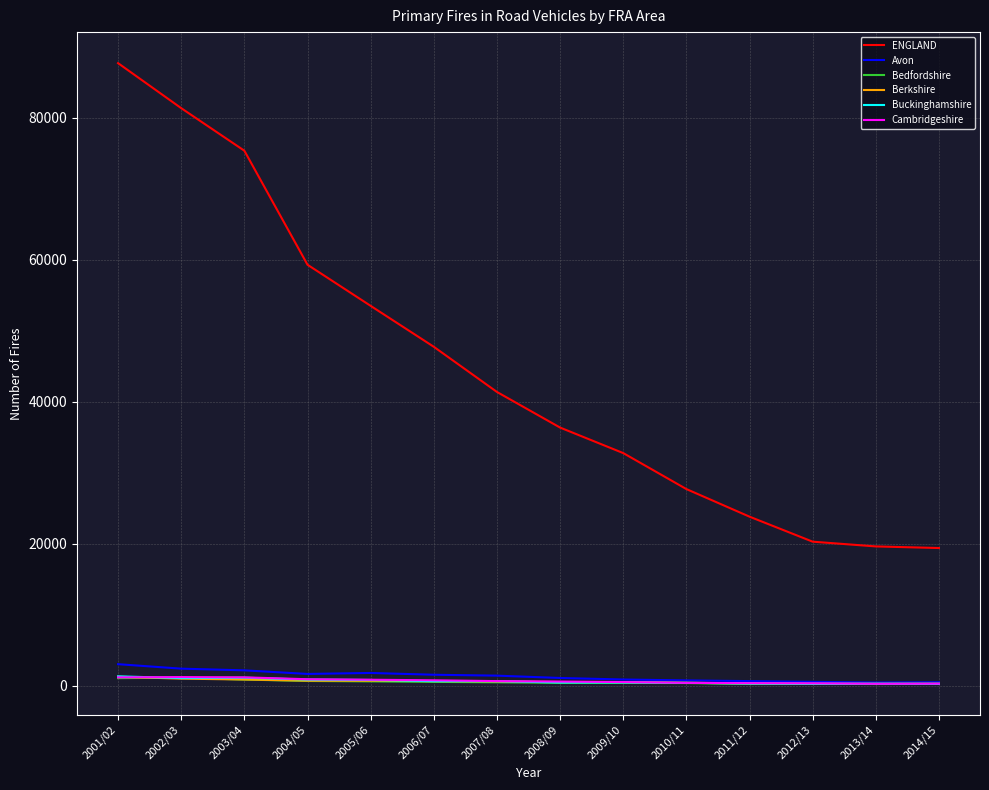

Which series has the largest total across all categories?

ENGLAND